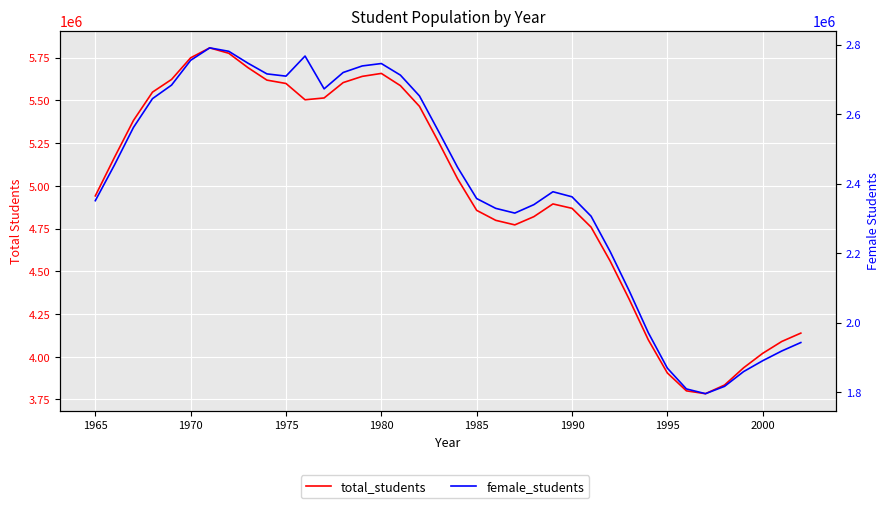

How many interior local valleys does the total_students series have?

3